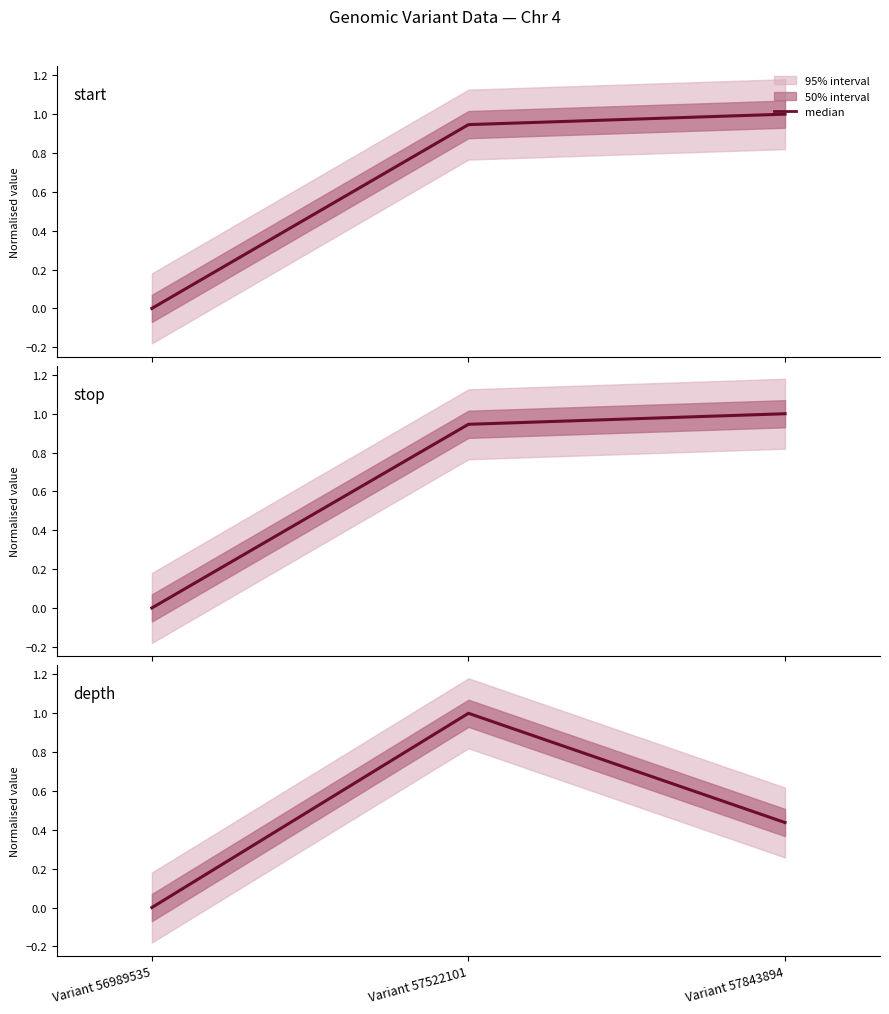

How many lines are shown in the chart?

3